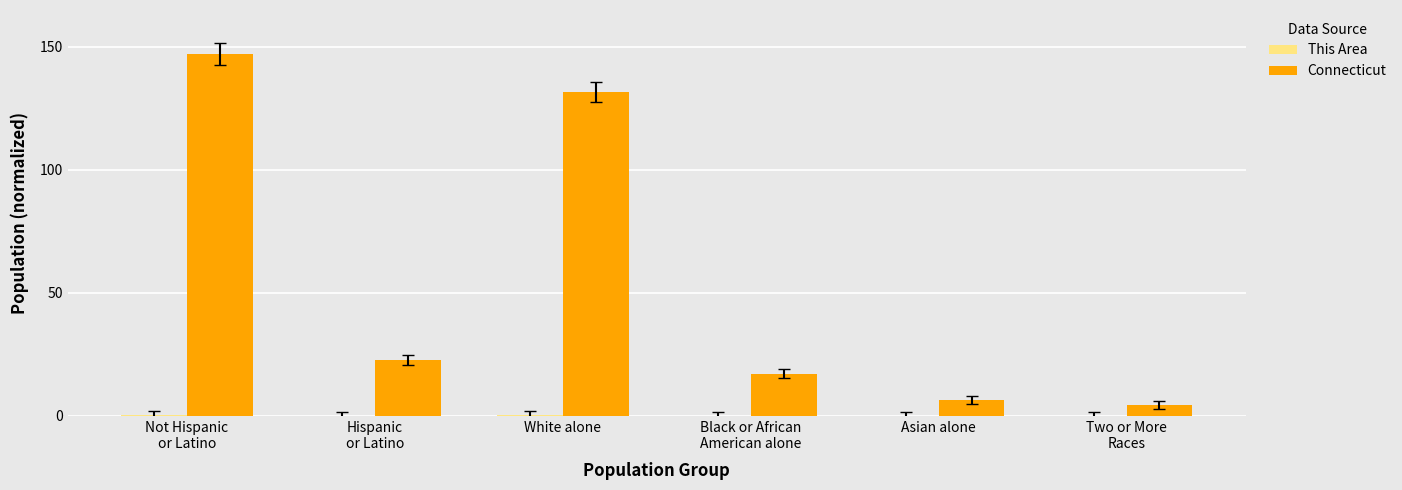

Which series has the largest total across all categories?

Connecticut